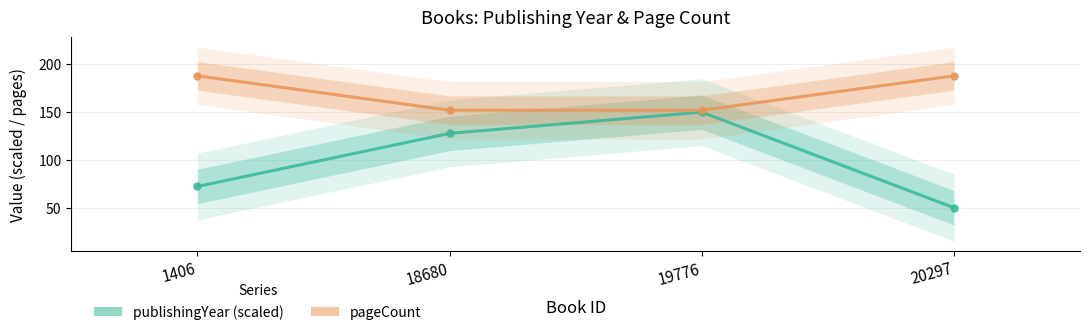

Rank the series by their maximum value, from highest to lowest.

pageCount, publishingYear